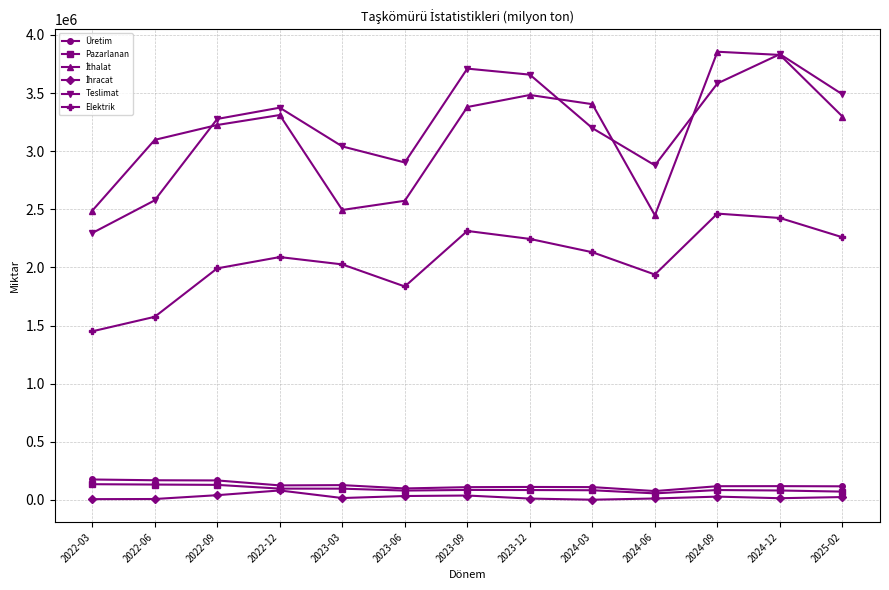

At which category does Elektrik reach its first local valley?

2023-06